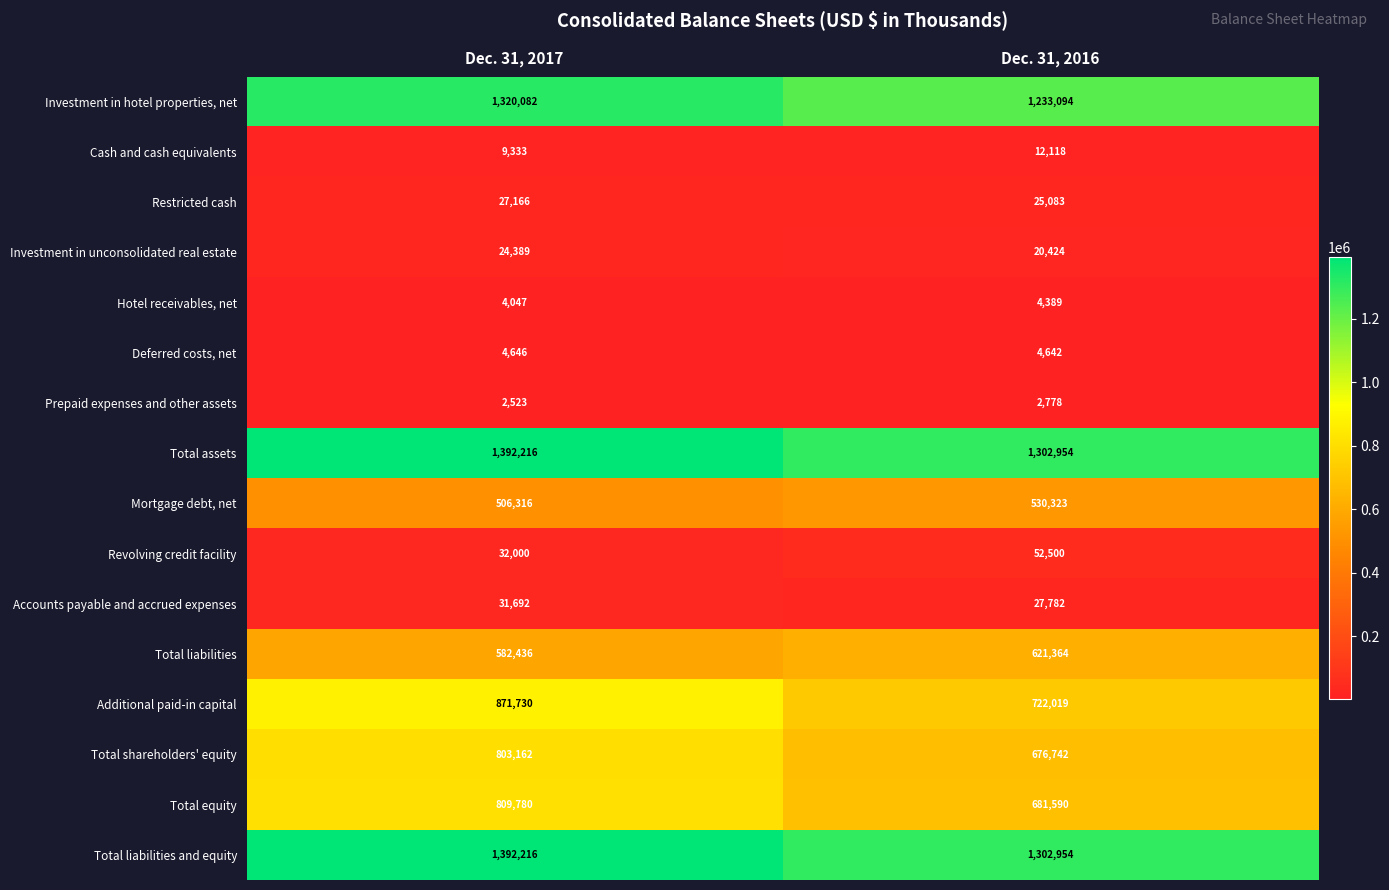

How many values in the Mortgage debt, net series are below 530323?

1